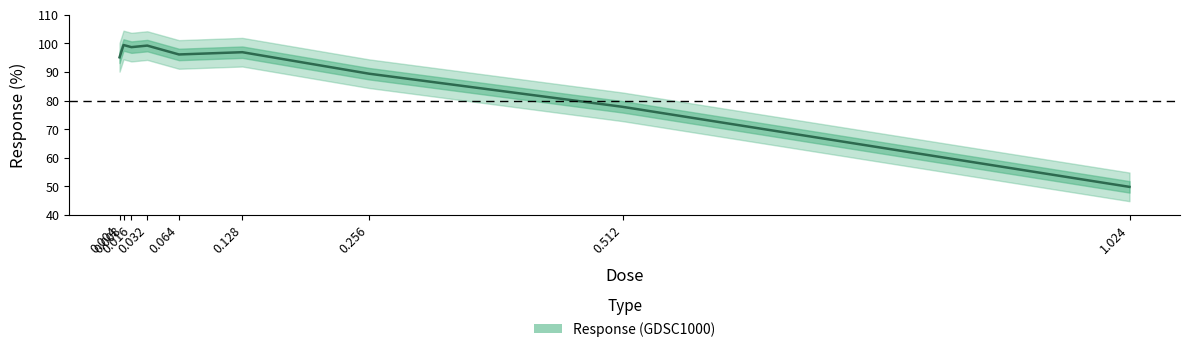

At which label is the value closest to 74?

0.512